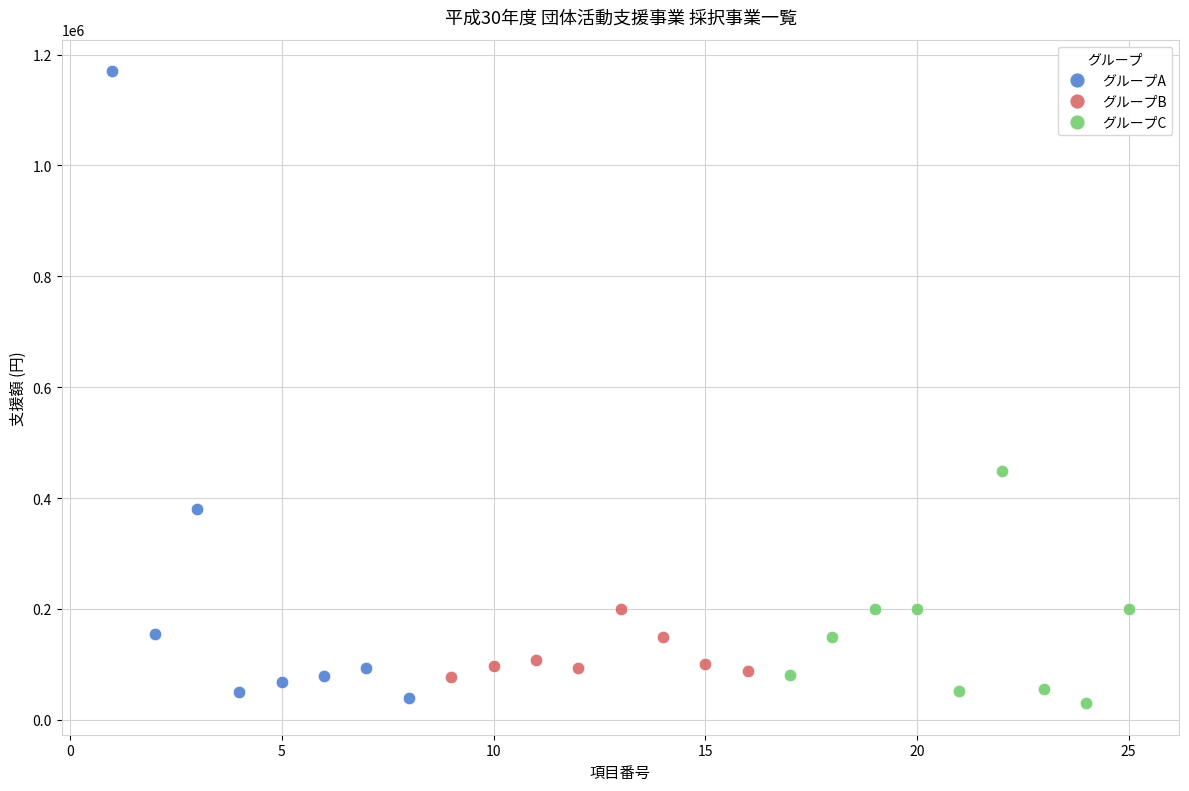

What are all the series names shown in the legend?

グループA, グループB, グループC